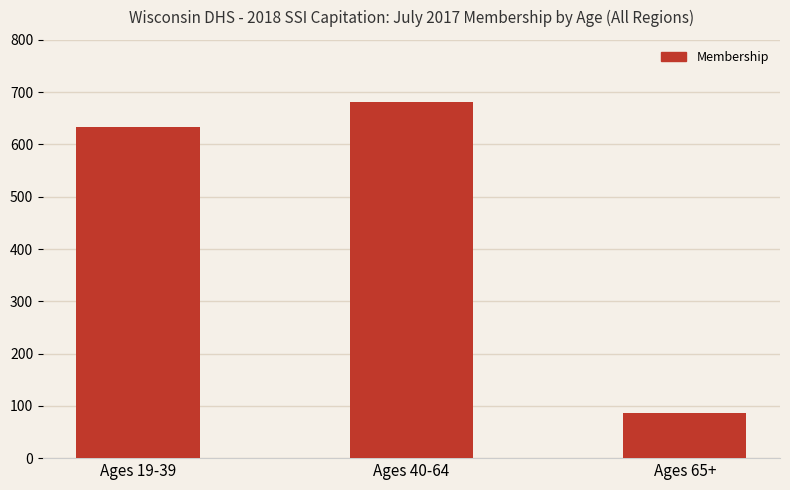

Rank the categories by value from highest to lowest.

Ages 40-64, Ages 19-39, Ages 65+